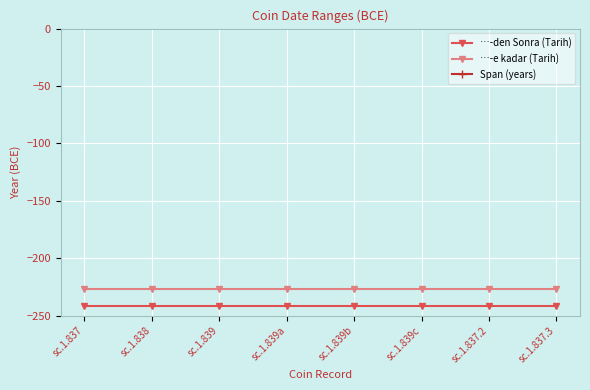

Which has a higher value, sc.1.839 or sc.1.838?

sc.1.839